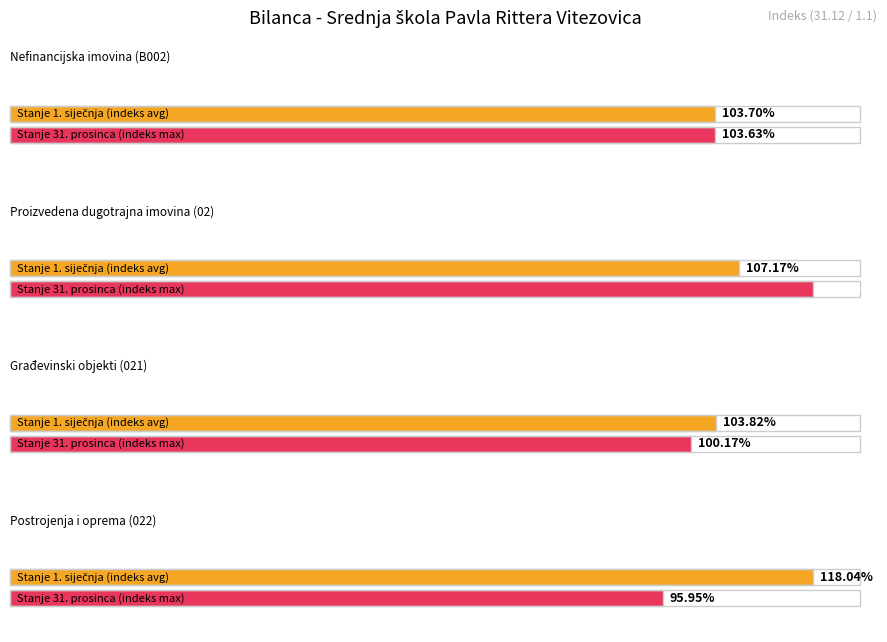

What is the highest value of the Maximum utilization series?

118.0